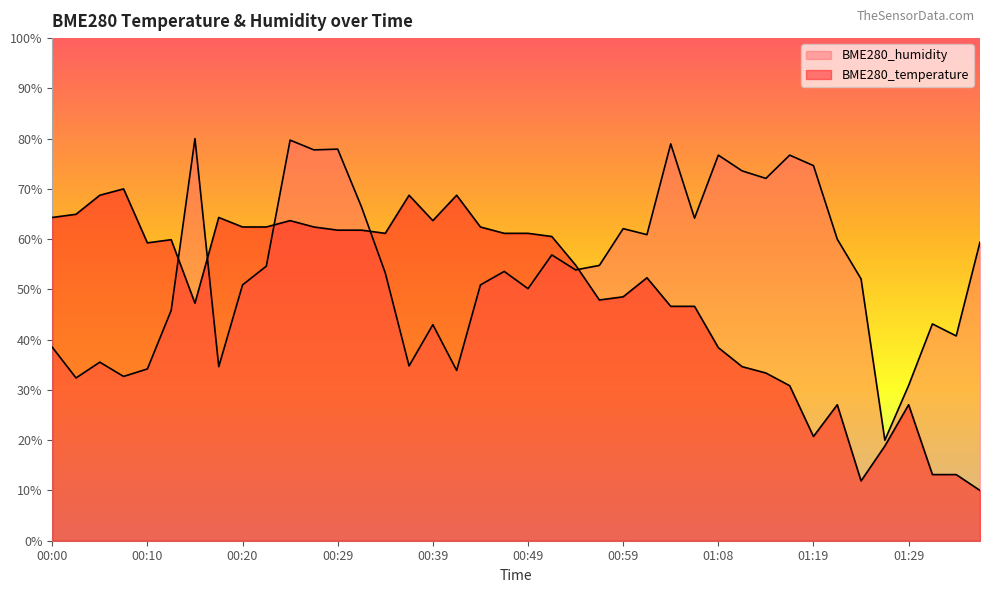

At which category does BME280_humidity reach its first local valley?

00:02